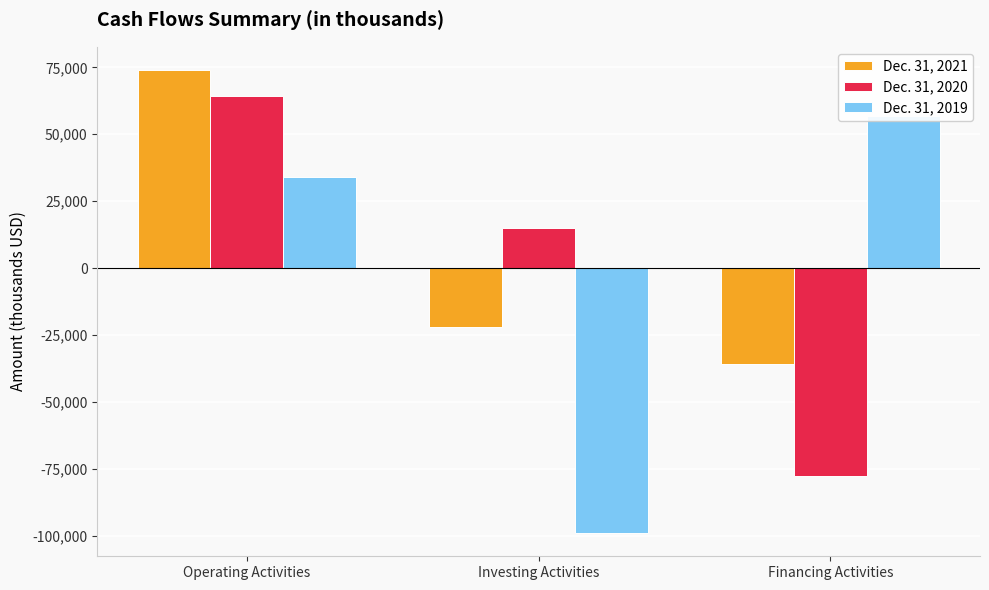

What is the sum of all Dec. 31, 2020 values?

1646